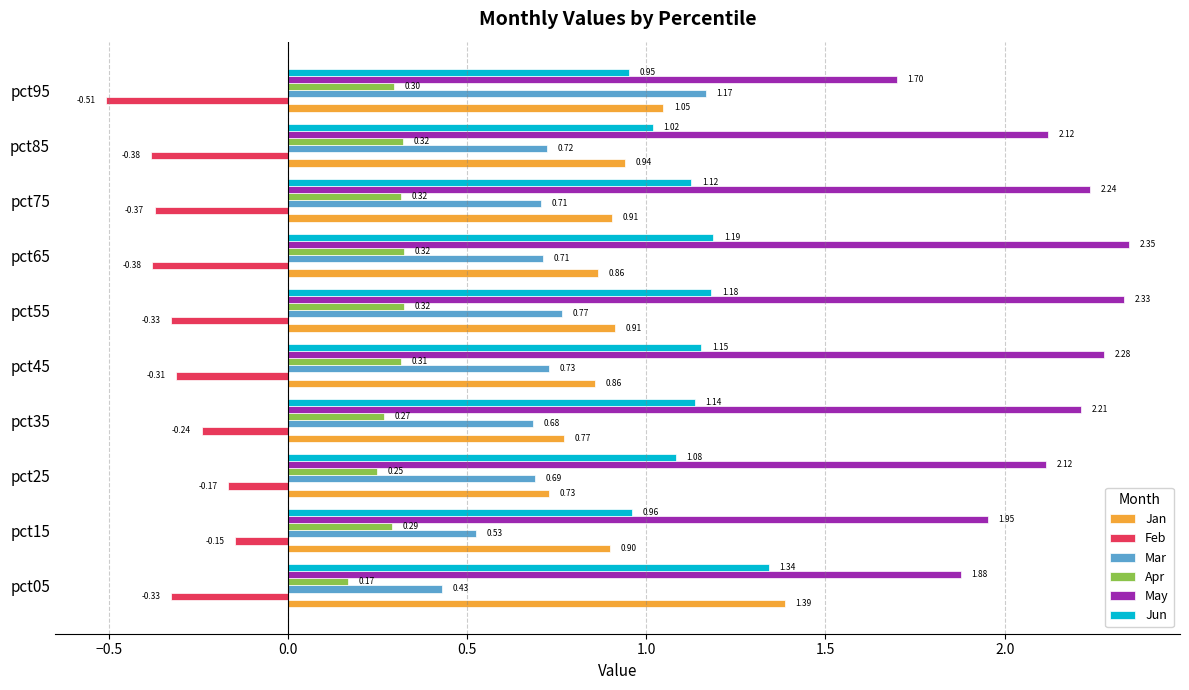

What is the sum of all Jun values?

11.1